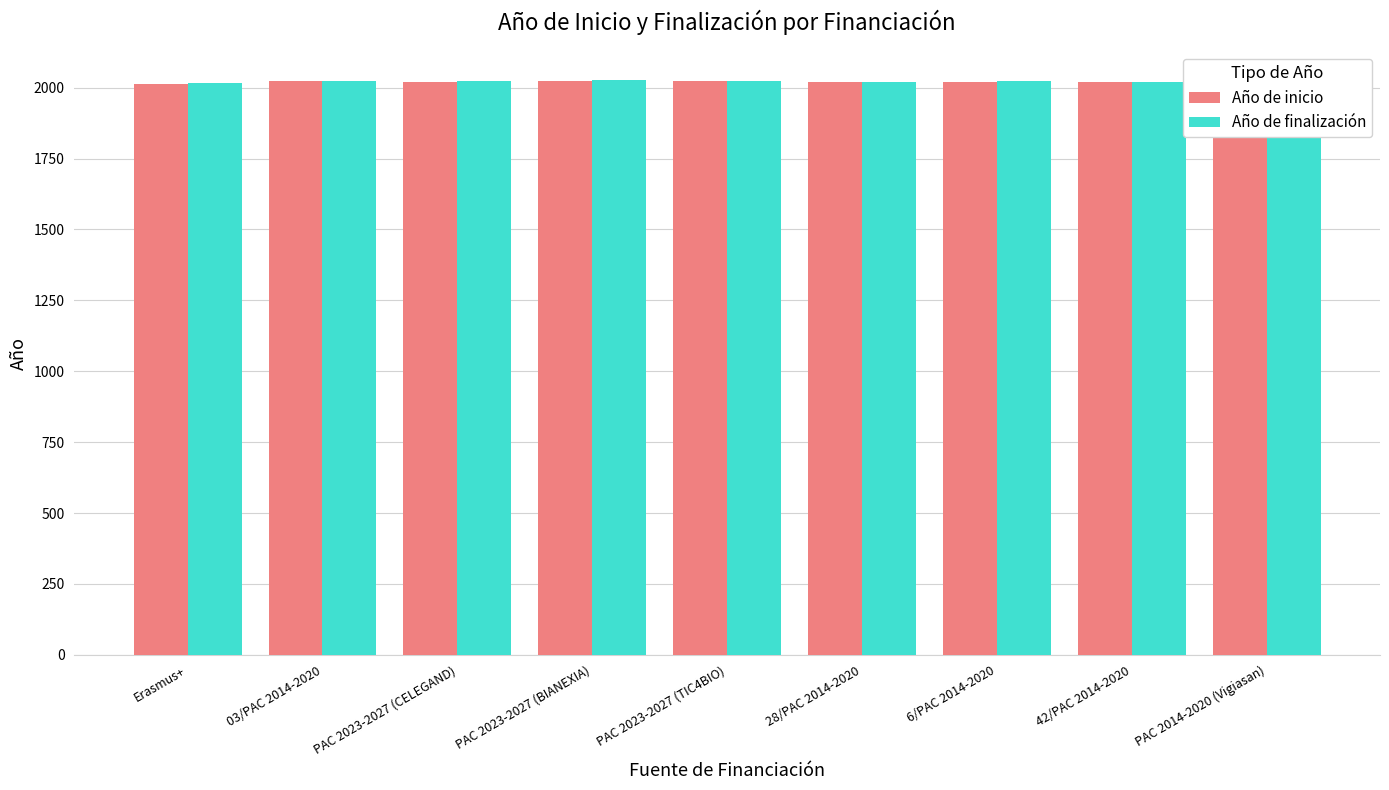

Does the chart contain stacked bars?

No